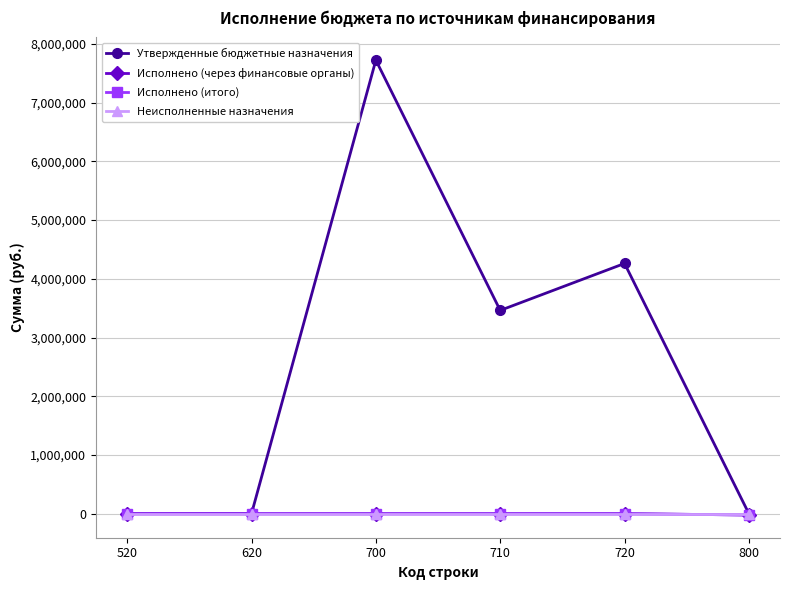

True or false: Исполнено (итого) and Неисполненные назначения cross at least once.

False